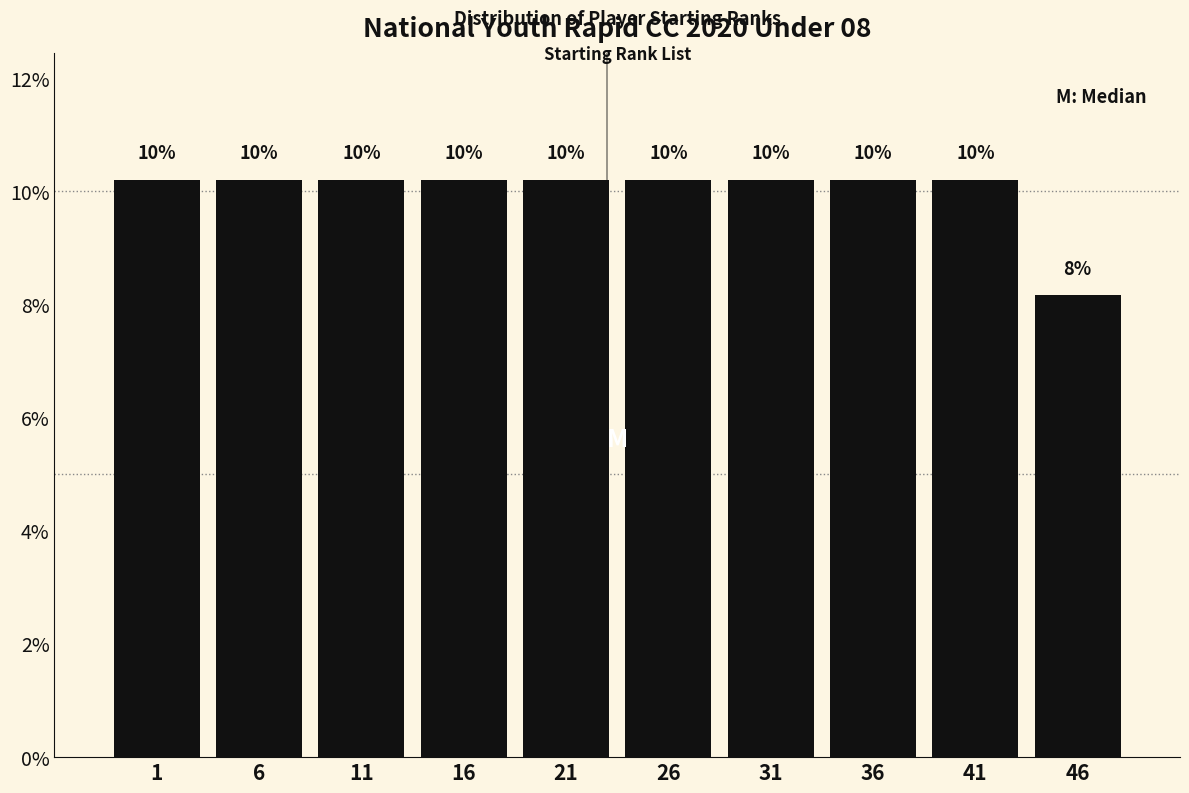

How many bars are there in total?

10